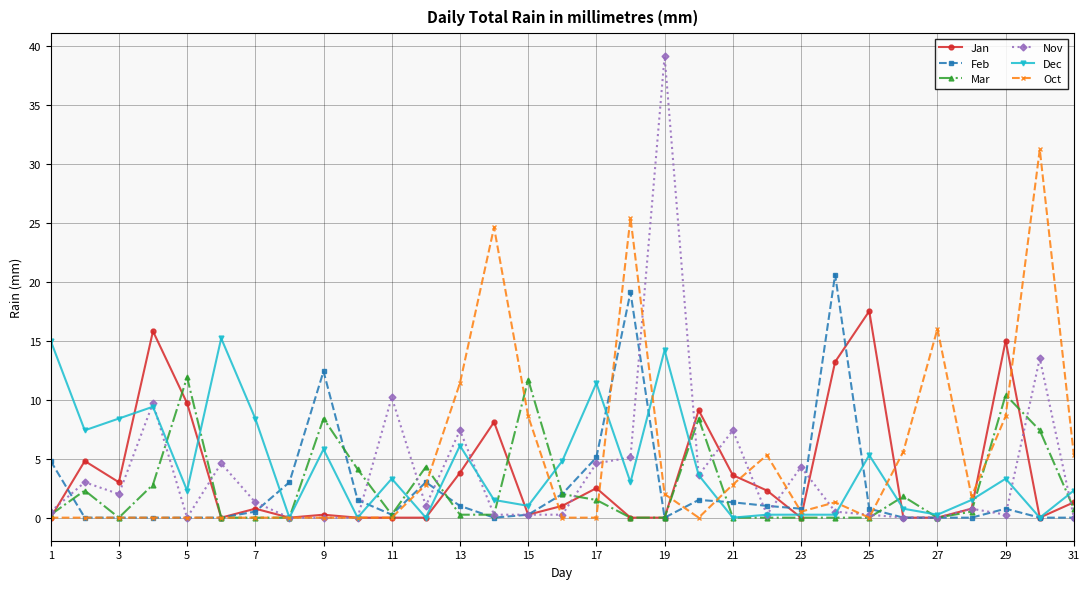

List the series in order of their peak value, highest first.

Nov, Oct, Feb, Jan, Dec, Mar